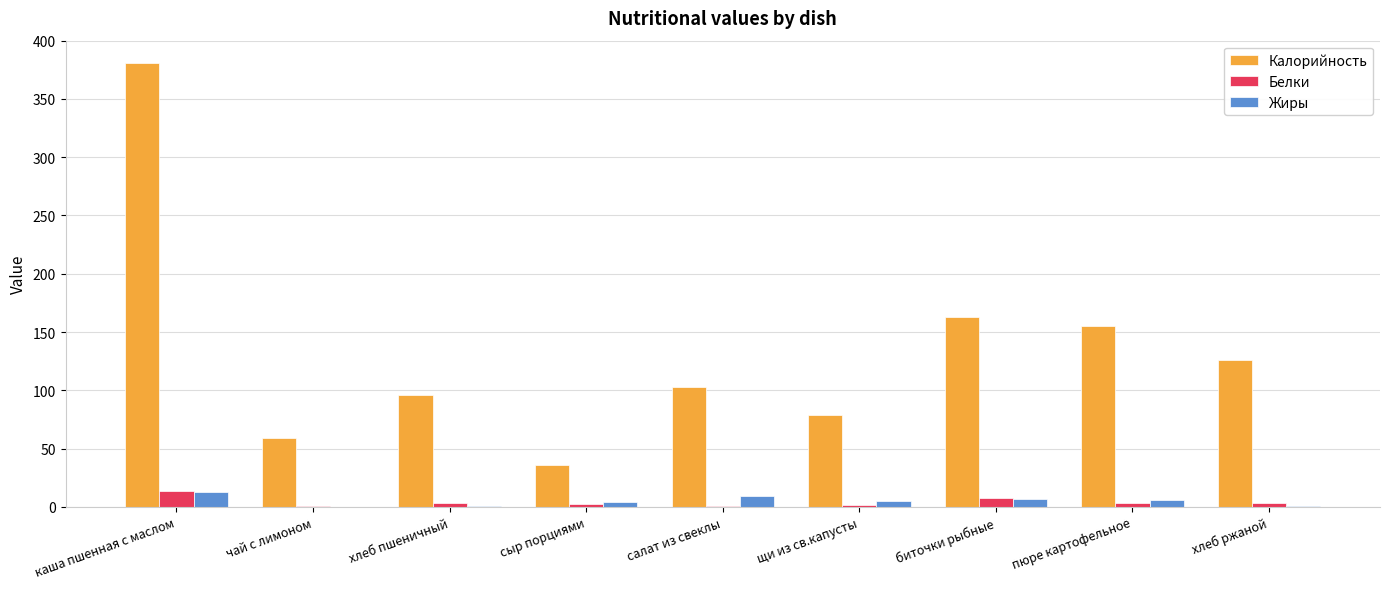

Are the bars horizontal?

No